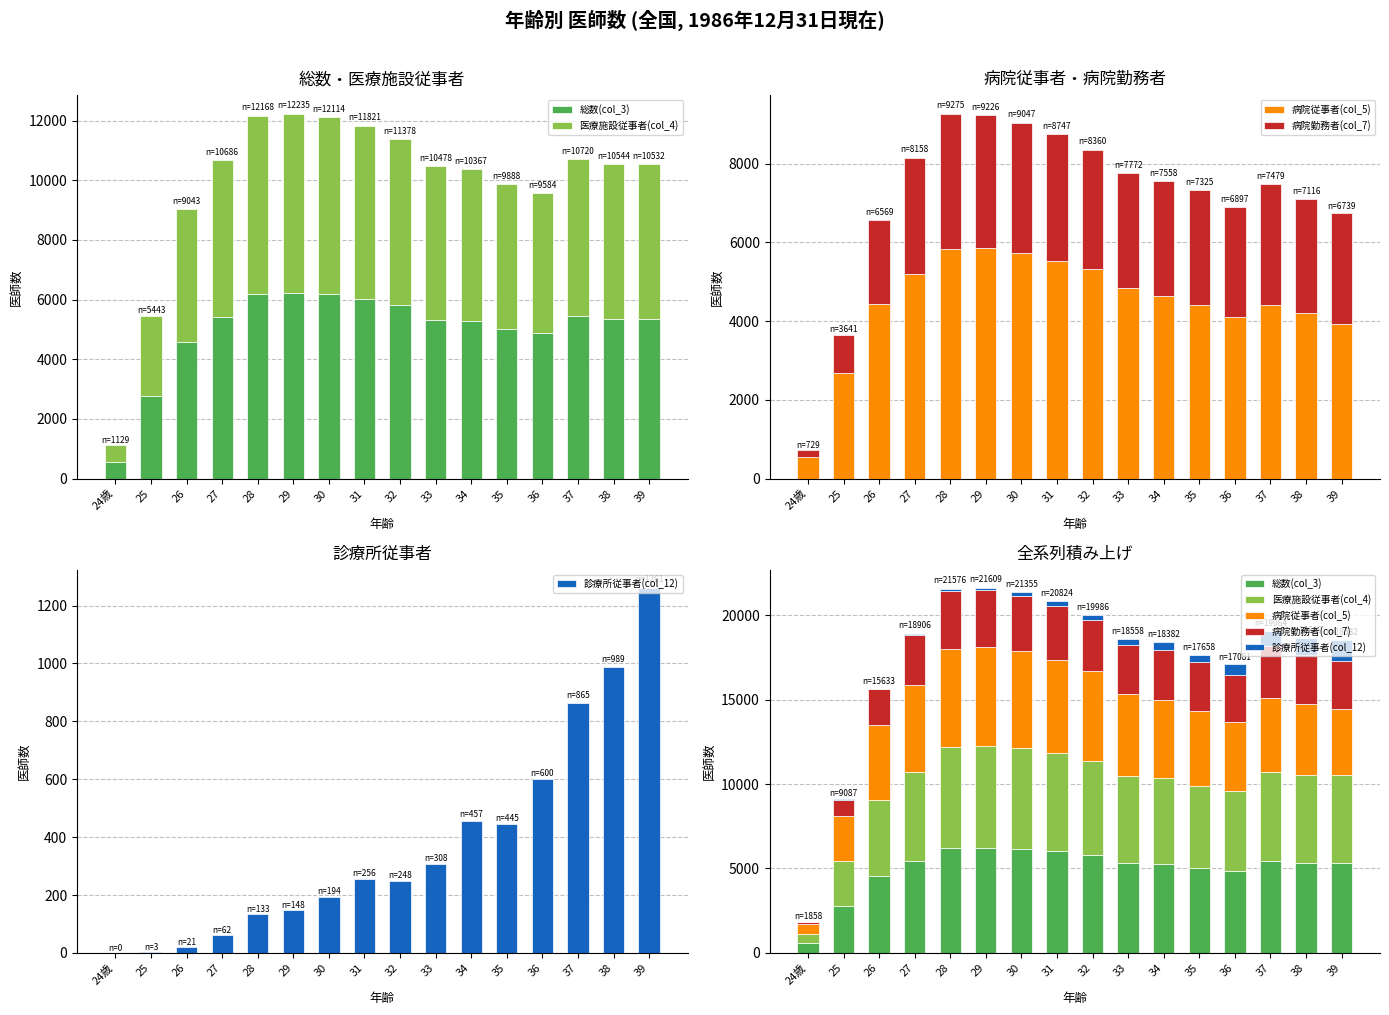

Is the value of 病院勤務者(col_7) at 24歳 greater than the value of 医療施設従事者(col_4) at 25?

No